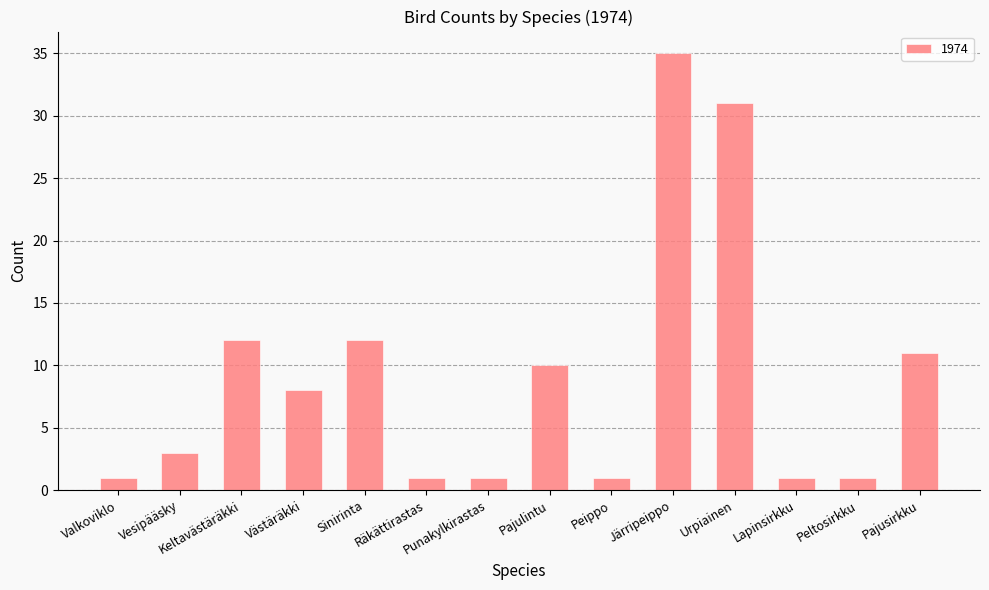

What is the change in value from Sinirinta to Räkättirastas?

-11